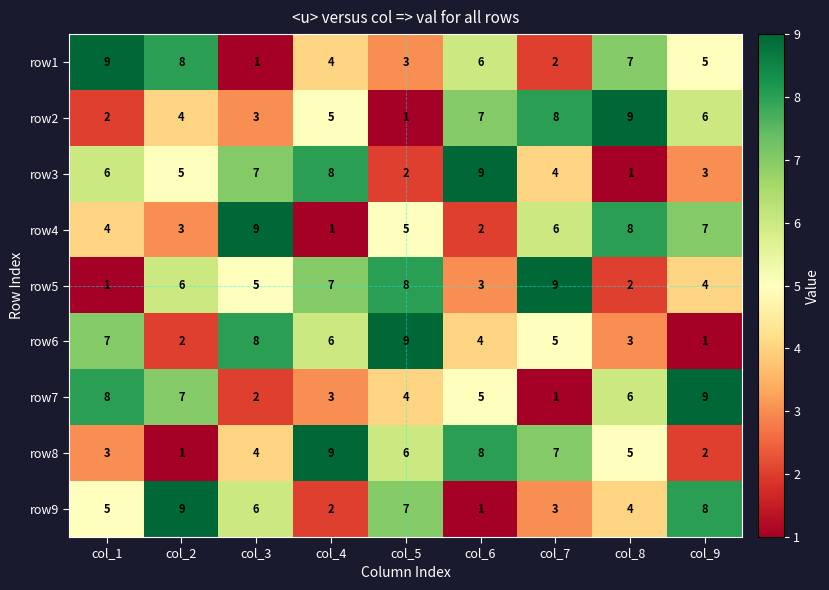

What is the minimum value shown in the chart?

1